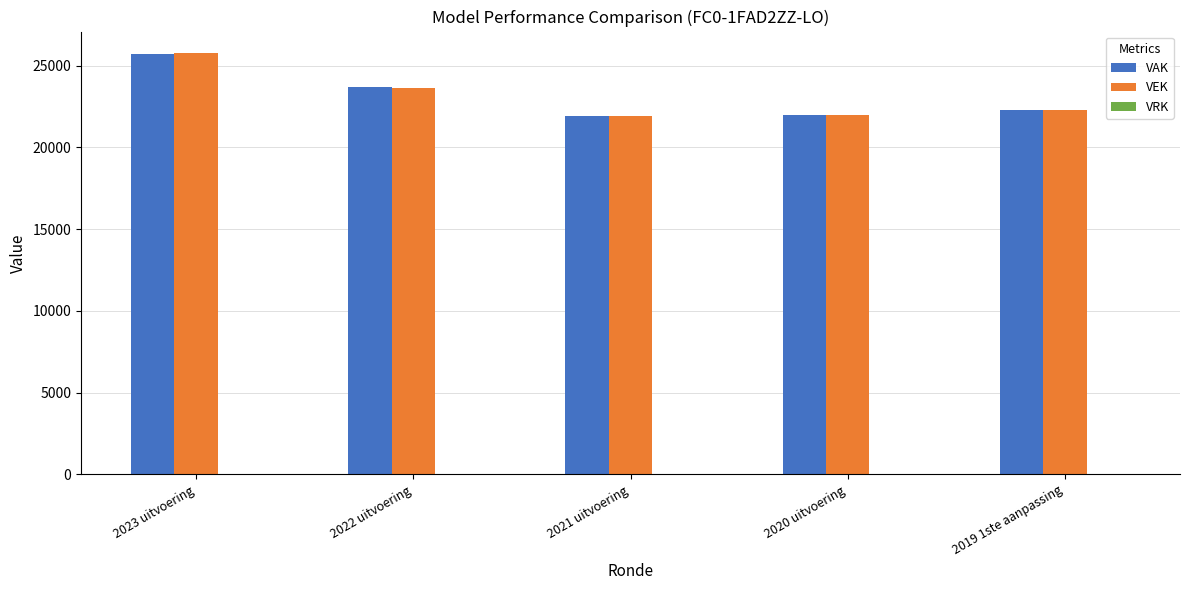

At which label does VAK reach its peak?

2023 uitvoering